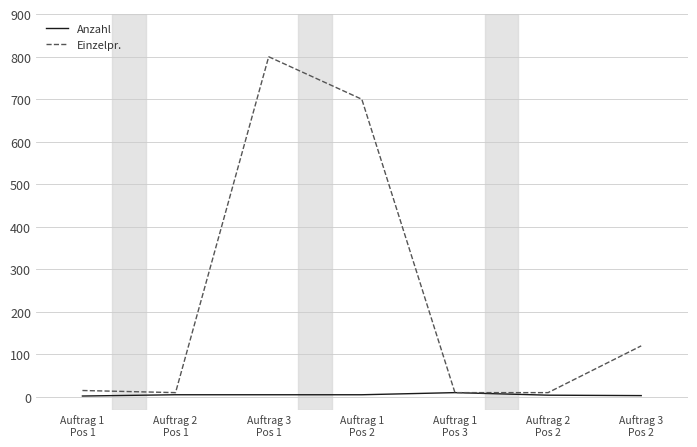

Which series has the widest spread of values?

Einzelpr.